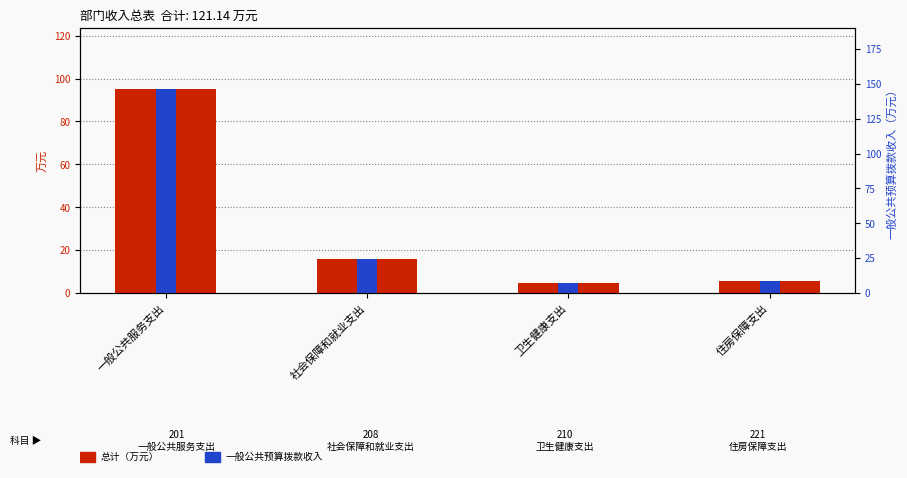

Read the 总计 value at 住房保障支出.

5.5